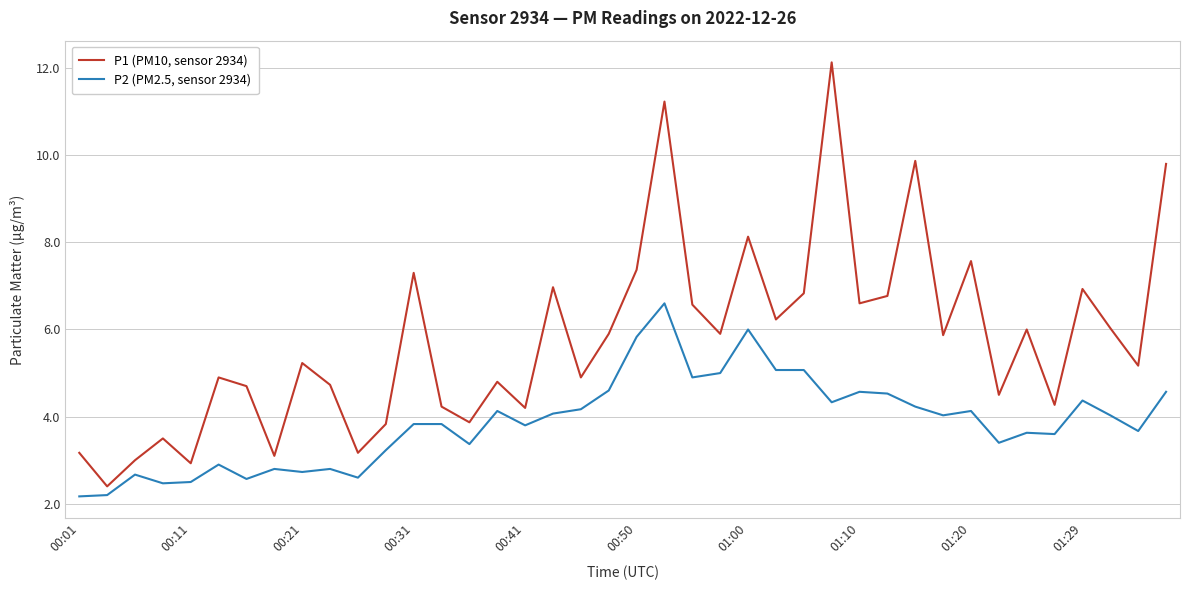

True or false: P1 (PM10, sensor 2934) and P2 (PM2.5, sensor 2934) intersect in this chart.

False